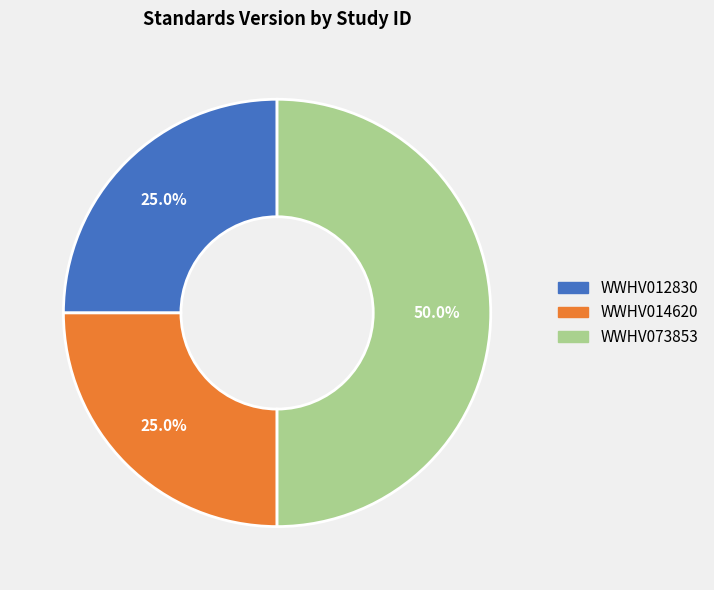

What is the largest slice in the pie chart?

WWHV073853